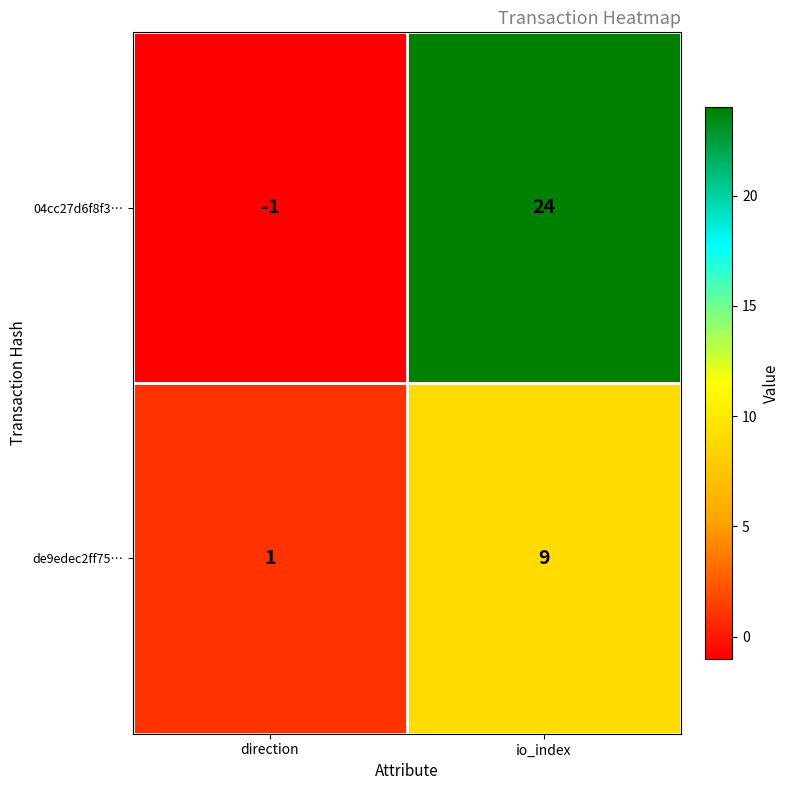

Reading left to right, what are all the values shown in this chart?

04cc27d6f8f3…: -1	24
de9edec2ff75…: 1	9